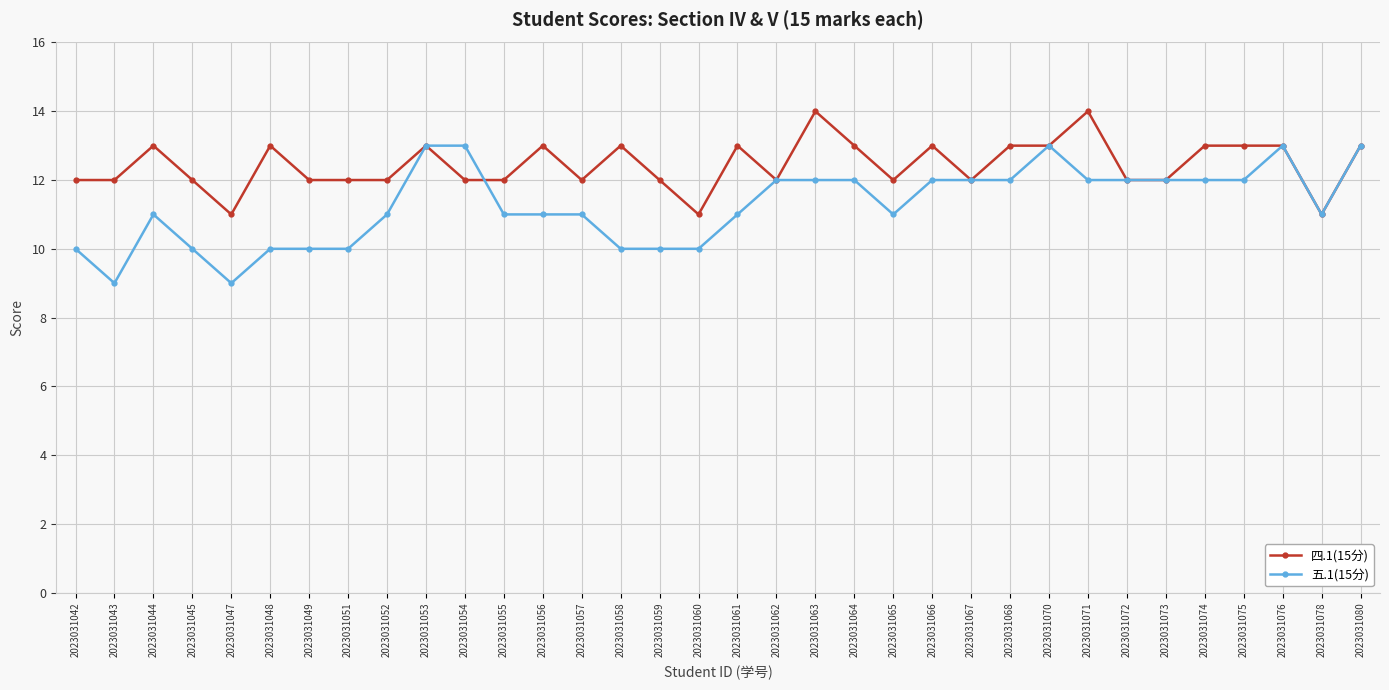

What is the sum of all 四.1(15分) values?

423